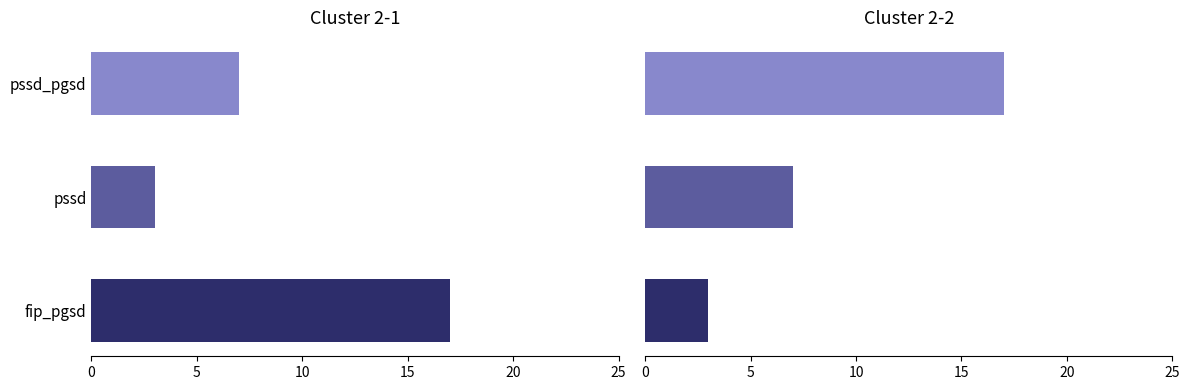

Is it true that the value at pssd is 2?

False